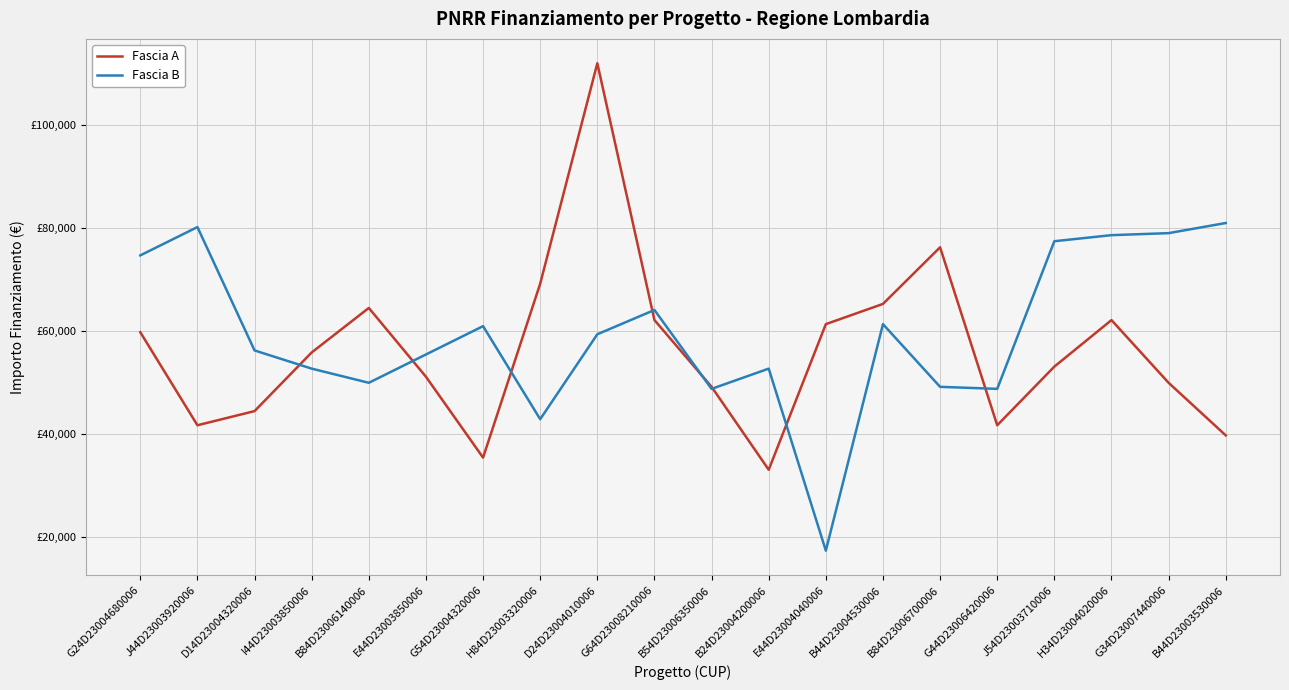

Does the chart display data point markers on the line(s)?

No